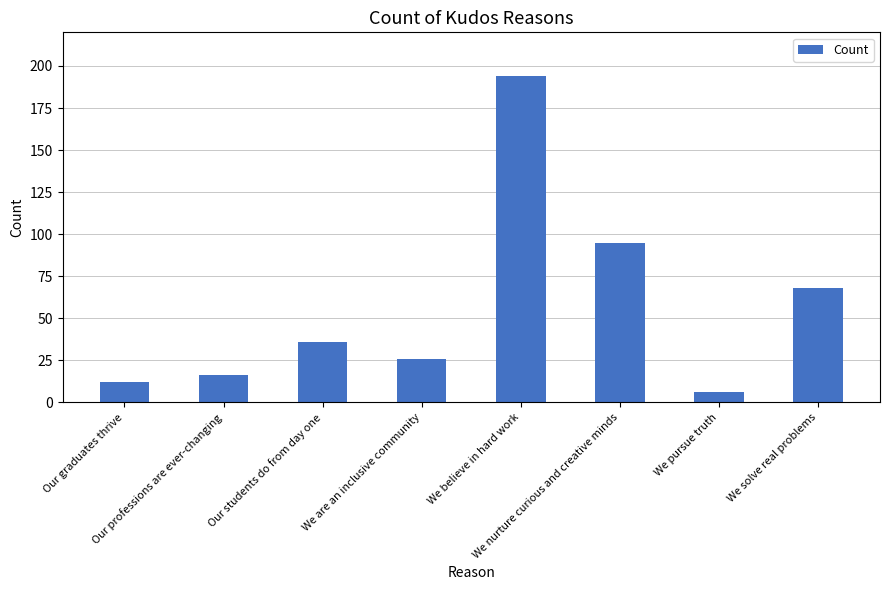

Reading left to right, what are all the values shown in this chart?

12	16	36	26	194	95	6	68